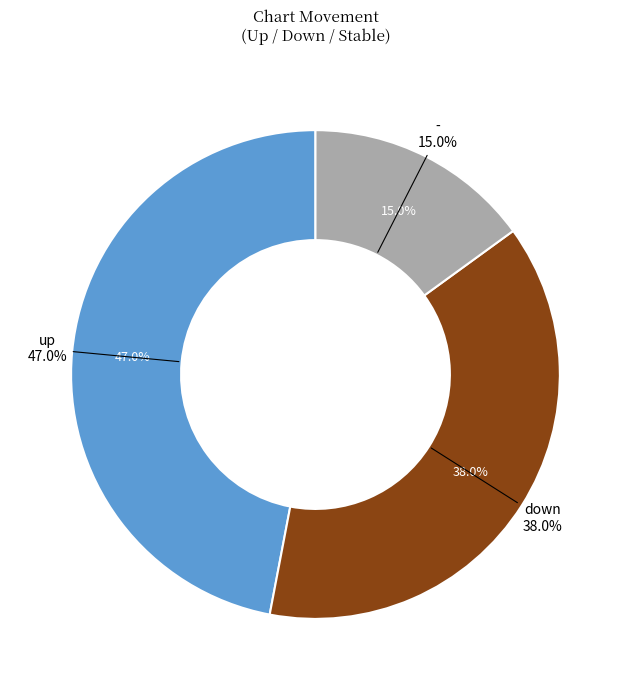

Rank the categories by value from highest to lowest.

up, down, -